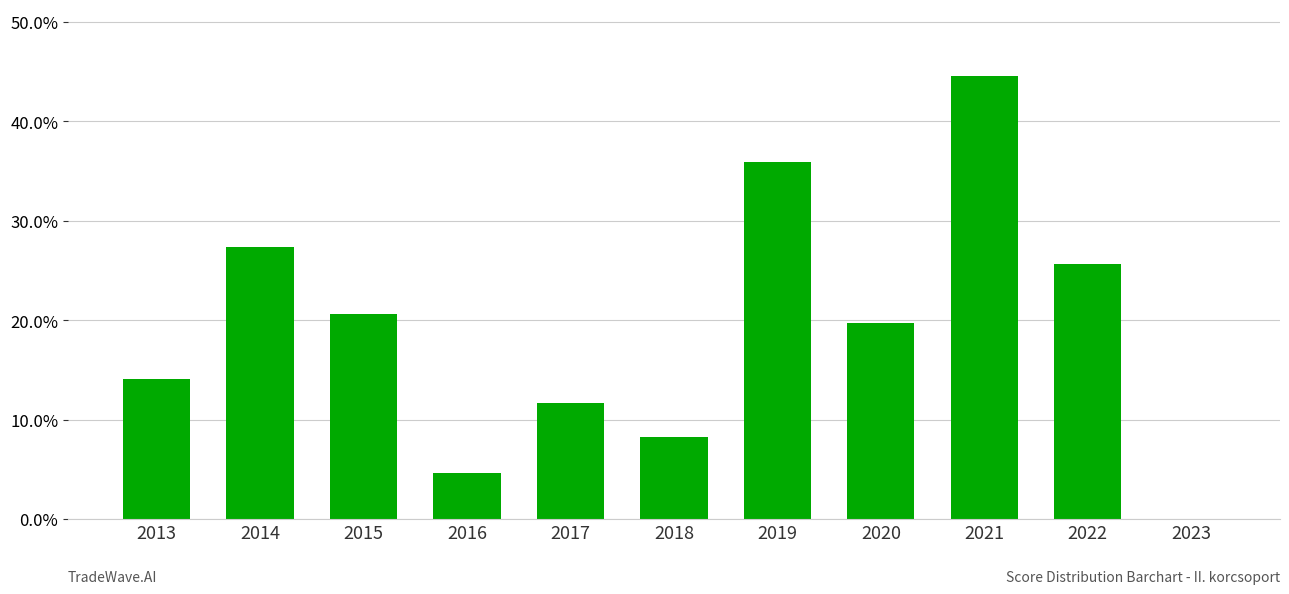

Reading right to left, extract all data points from this chart.

2023=0.0	2022=25.7	2021=44.6	2020=19.7	2019=35.9	2018=8.3	2017=11.7	2016=4.6	2015=20.6	2014=27.4	2013=14.1